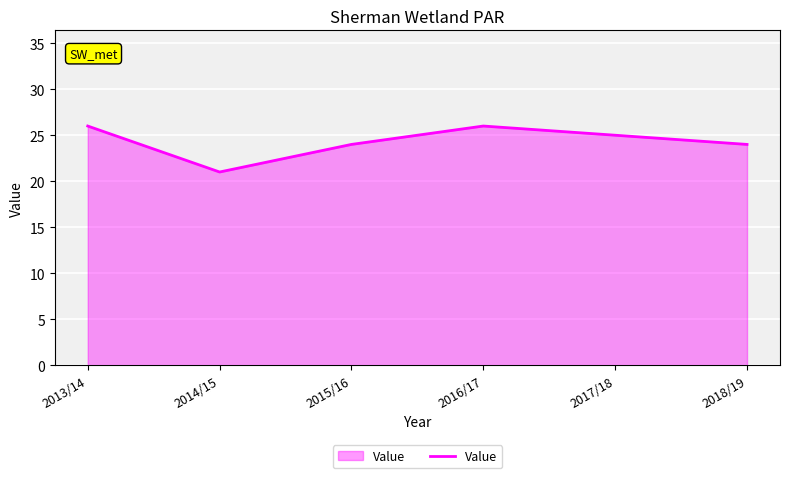

Approximately how many times larger is the value at 2017/18 compared to 2013/14?

1.0